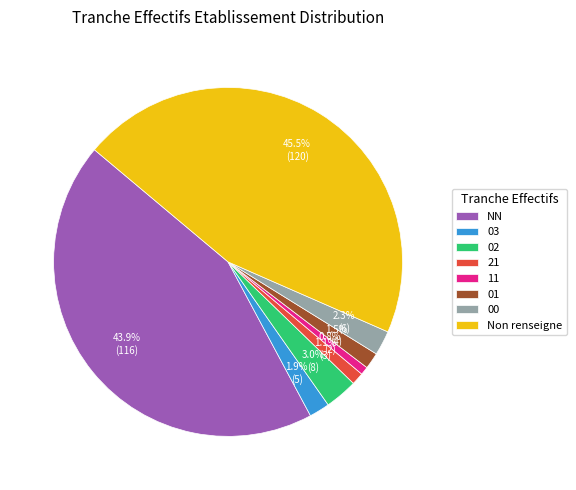

Is it true that 01 is 14% of the pie?

False